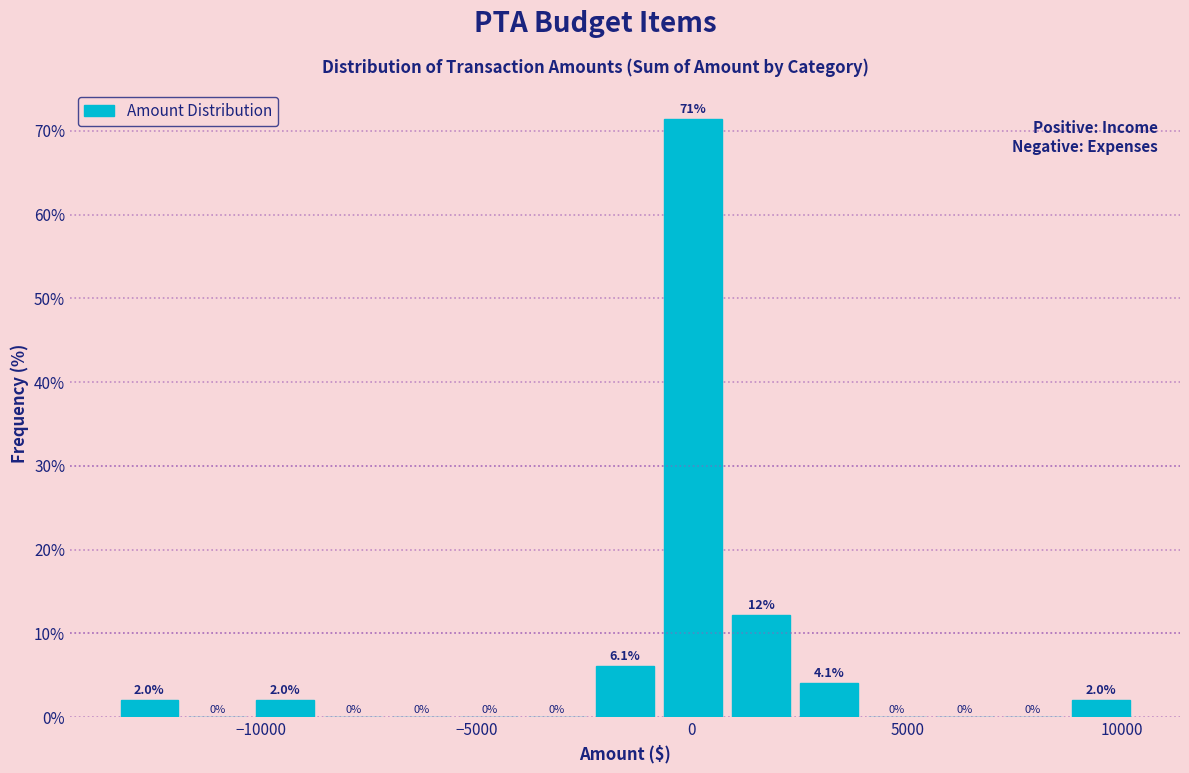

Read against the x-axis, roughly where is the centre of the tallest bar?

0